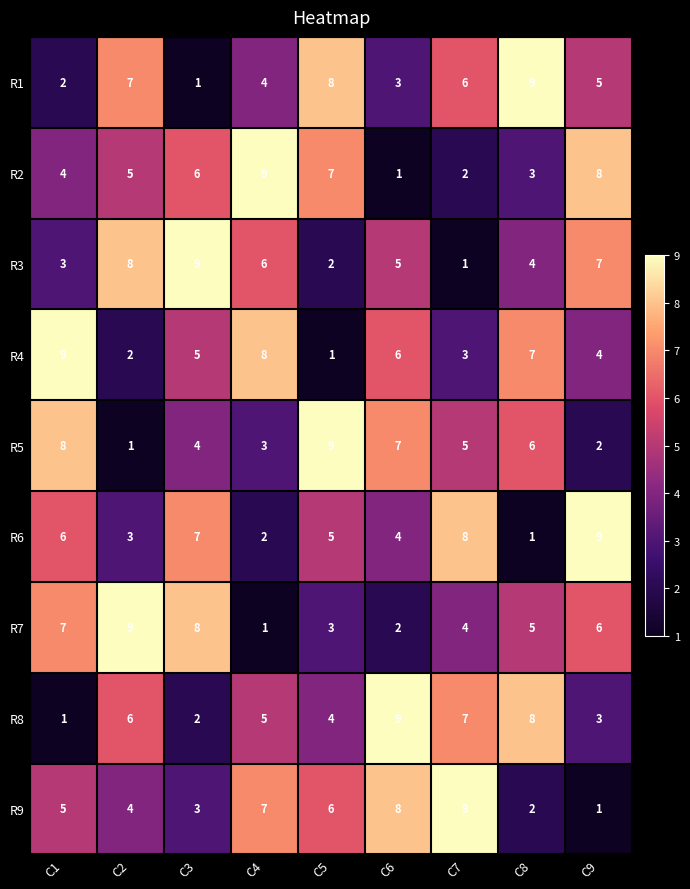

True or false: R4 has a value of 7 at C8.

True